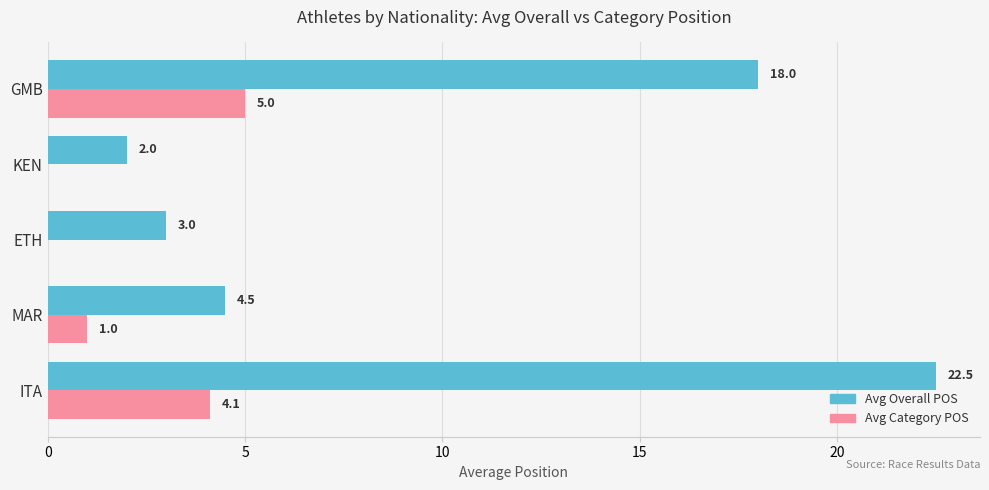

True or false: Avg Category POS has a value of 5.0 at GMB.

True